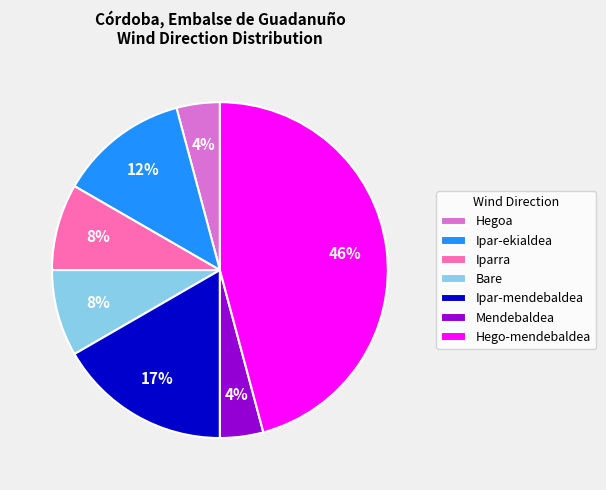

Between Ipar-mendebaldea and Mendebaldea, which is larger?

Ipar-mendebaldea